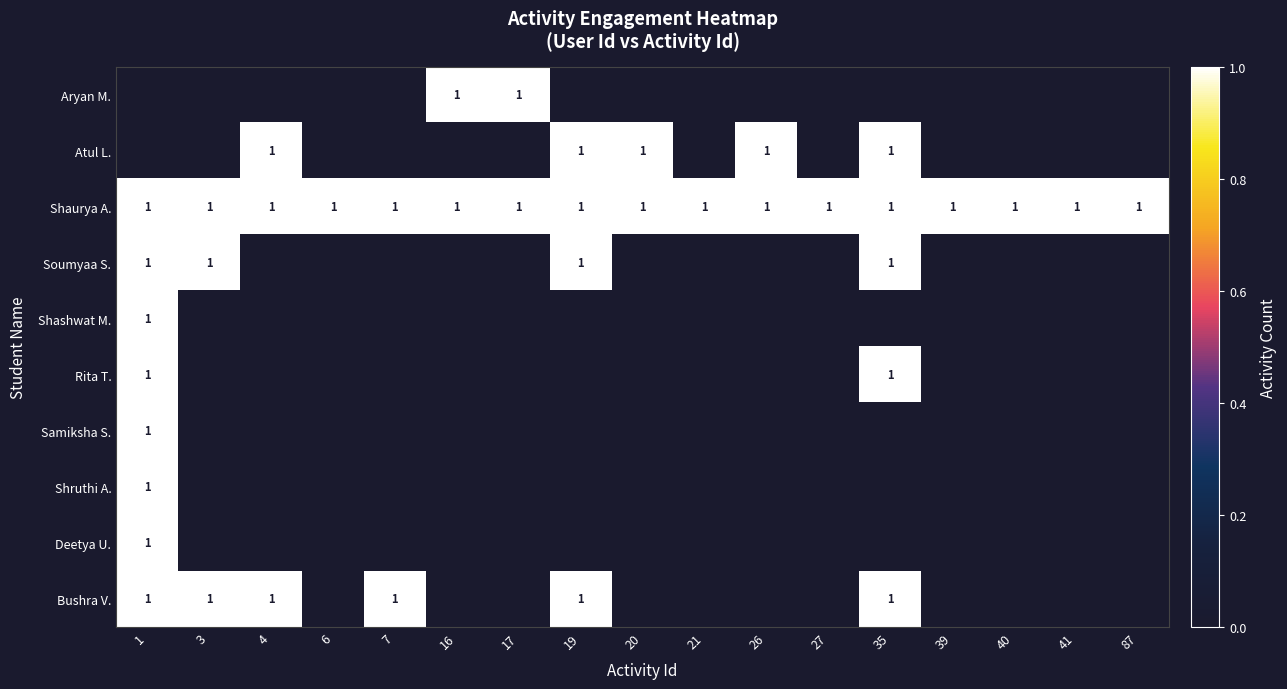

The value of Shaurya A. at 6 is 0. True or false?

False